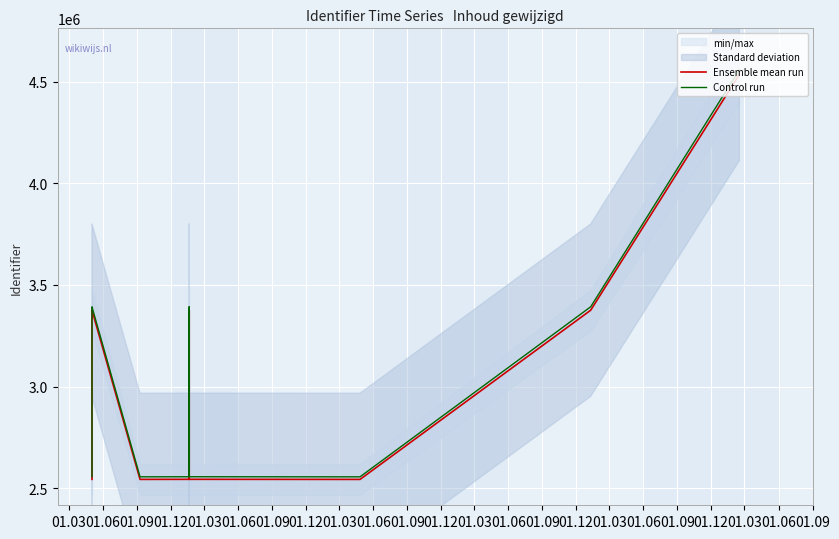

Is it true that Control run equals 2556587.3 at 01.12?

True